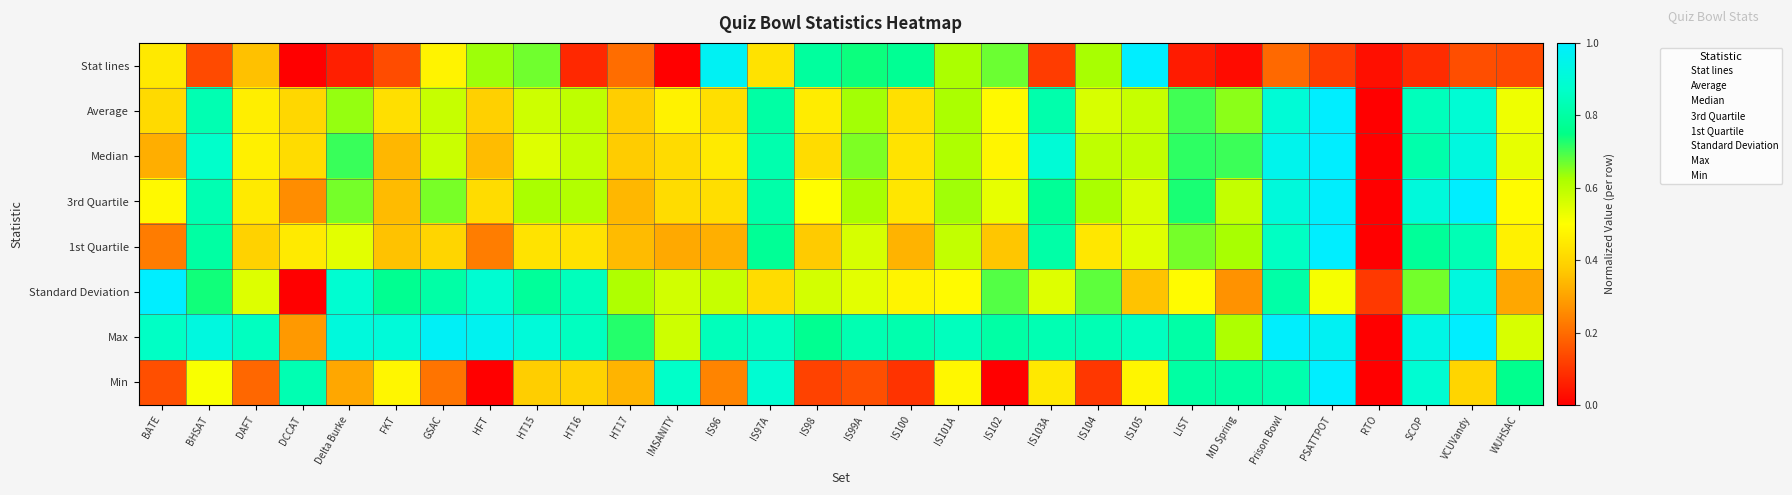

Reading left to right, list all the values displayed in this chart.

Stat lines: BATE=0.4	BHSAT=0.1	DAFT=0.4	DCCAT=0.0	Delta Burke=0.1	FKT=0.1	GSAC=0.5	HFT=0.6	HT15=0.7	HT16=0.1	HT17=0.2	IMSANITY=0.0	IS96=1.0	IS97A=0.4	IS98=0.8	IS99A=0.7	IS100=0.8	IS101A=0.6	IS102=0.7	IS103A=0.1	IS104=0.6	IS105=1.0	LIST=0.1	MD Spring=0.0	Prison Bowl=0.2	PSATTPOT=0.1	RTO=0.0	SCOP=0.1	VCUVandy=0.1	WUHSAC=0.1
Average: BATE=0.4	BHSAT=0.8	DAFT=0.5	DCCAT=0.4	Delta Burke=0.6	FKT=0.4	GSAC=0.6	HFT=0.4	HT15=0.6	HT16=0.6	HT17=0.4	IMSANITY=0.5	IS96=0.4	IS97A=0.8	IS98=0.5	IS99A=0.6	IS100=0.4	IS101A=0.6	IS102=0.5	IS103A=0.8	IS104=0.6	IS105=0.6	LIST=0.7	MD Spring=0.6	Prison Bowl=0.9	PSATTPOT=1.0	RTO=0.0	SCOP=0.8	VCUVandy=0.9	WUHSAC=0.5
Median: BATE=0.3	BHSAT=0.9	DAFT=0.5	DCCAT=0.4	Delta Burke=0.7	FKT=0.3	GSAC=0.6	HFT=0.3	HT15=0.5	HT16=0.6	HT17=0.4	IMSANITY=0.4	IS96=0.5	IS97A=0.8	IS98=0.4	IS99A=0.7	IS100=0.4	IS101A=0.6	IS102=0.5	IS103A=0.9	IS104=0.6	IS105=0.6	LIST=0.7	MD Spring=0.7	Prison Bowl=1.0	PSATTPOT=1.0	RTO=0.0	SCOP=0.8	VCUVandy=0.9	WUHSAC=0.5
3rd Quartile: BATE=0.5	BHSAT=0.8	DAFT=0.4	DCCAT=0.3	Delta Burke=0.7	FKT=0.3	GSAC=0.7	HFT=0.4	HT15=0.6	HT16=0.6	HT17=0.3	IMSANITY=0.4	IS96=0.4	IS97A=0.8	IS98=0.5	IS99A=0.6	IS100=0.4	IS101A=0.6	IS102=0.5	IS103A=0.8	IS104=0.6	IS105=0.6	LIST=0.7	MD Spring=0.6	Prison Bowl=0.9	PSATTPOT=1.0	RTO=0.0	SCOP=0.9	VCUVandy=1.0	WUHSAC=0.5
1st Quartile: BATE=0.2	BHSAT=0.8	DAFT=0.4	DCCAT=0.4	Delta Burke=0.5	FKT=0.4	GSAC=0.4	HFT=0.2	HT15=0.4	HT16=0.4	HT17=0.3	IMSANITY=0.3	IS96=0.3	IS97A=0.8	IS98=0.4	IS99A=0.6	IS100=0.3	IS101A=0.6	IS102=0.4	IS103A=0.8	IS104=0.4	IS105=0.5	LIST=0.7	MD Spring=0.6	Prison Bowl=0.9	PSATTPOT=1.0	RTO=0.0	SCOP=0.8	VCUVandy=0.8	WUHSAC=0.5
Standard Deviation: BATE=1.0	BHSAT=0.7	DAFT=0.5	DCCAT=0.0	Delta Burke=0.9	FKT=0.8	GSAC=0.8	HFT=0.9	HT15=0.8	HT16=0.8	HT17=0.6	IMSANITY=0.6	IS96=0.6	IS97A=0.4	IS98=0.6	IS99A=0.5	IS100=0.5	IS101A=0.5	IS102=0.7	IS103A=0.5	IS104=0.7	IS105=0.4	LIST=0.5	MD Spring=0.3	Prison Bowl=0.8	PSATTPOT=0.5	RTO=0.1	SCOP=0.7	VCUVandy=0.9	WUHSAC=0.3
Max: BATE=0.9	BHSAT=0.9	DAFT=0.9	DCCAT=0.3	Delta Burke=0.9	FKT=0.9	GSAC=1.0	HFT=1.0	HT15=0.9	HT16=0.9	HT17=0.7	IMSANITY=0.6	IS96=0.8	IS97A=0.9	IS98=0.8	IS99A=0.8	IS100=0.8	IS101A=0.8	IS102=0.8	IS103A=0.8	IS104=0.8	IS105=0.9	LIST=0.8	MD Spring=0.6	Prison Bowl=1.0	PSATTPOT=1.0	RTO=0.0	SCOP=0.9	VCUVandy=1.0	WUHSAC=0.6
Min: BATE=0.1	BHSAT=0.5	DAFT=0.2	DCCAT=0.8	Delta Burke=0.3	FKT=0.5	GSAC=0.2	HFT=0.0	HT15=0.4	HT16=0.4	HT17=0.3	IMSANITY=0.9	IS96=0.2	IS97A=0.9	IS98=0.1	IS99A=0.1	IS100=0.1	IS101A=0.5	IS102=0.0	IS103A=0.4	IS104=0.1	IS105=0.5	LIST=0.8	MD Spring=0.8	Prison Bowl=0.8	PSATTPOT=1.0	RTO=0.0	SCOP=0.9	VCUVandy=0.4	WUHSAC=0.8